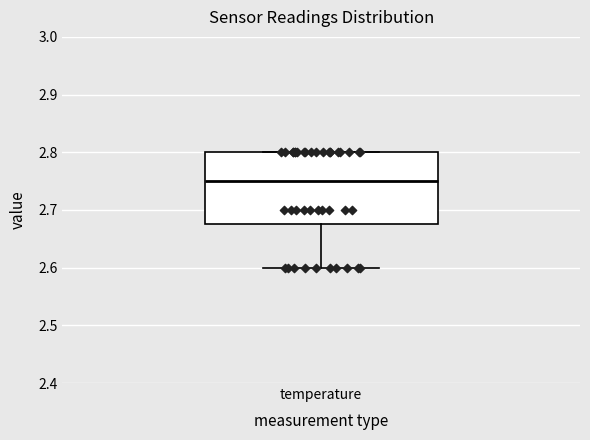

Where is the upper edge of the box for temperature on the y-axis? The values are not printed on the chart, so give them approximately, as read against the axis.

2.80